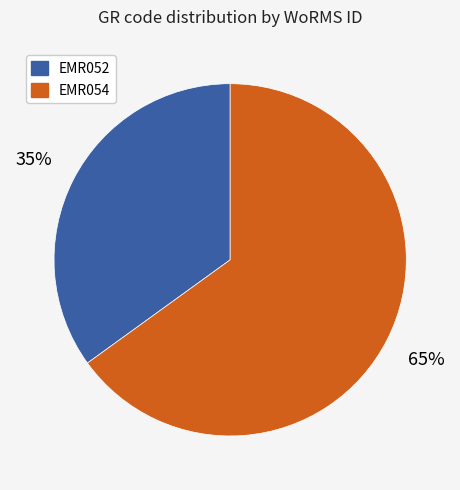

What is the majority slice?

EMR054